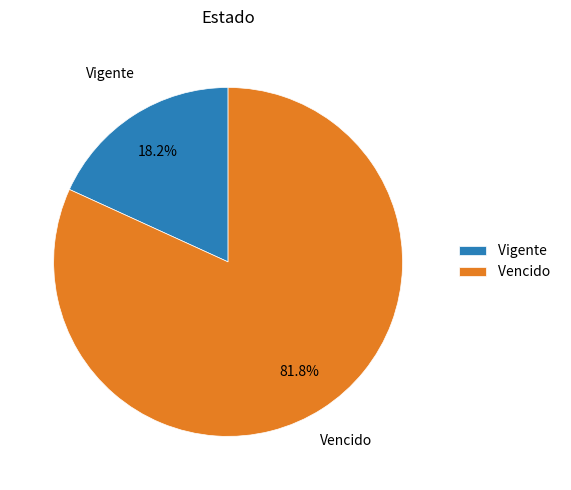

Which has a higher value, Vigente or Vencido?

Vencido